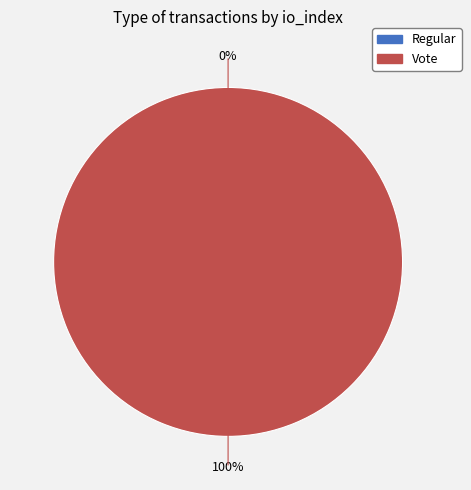

Rank the categories by value from highest to lowest.

Vote, Regular